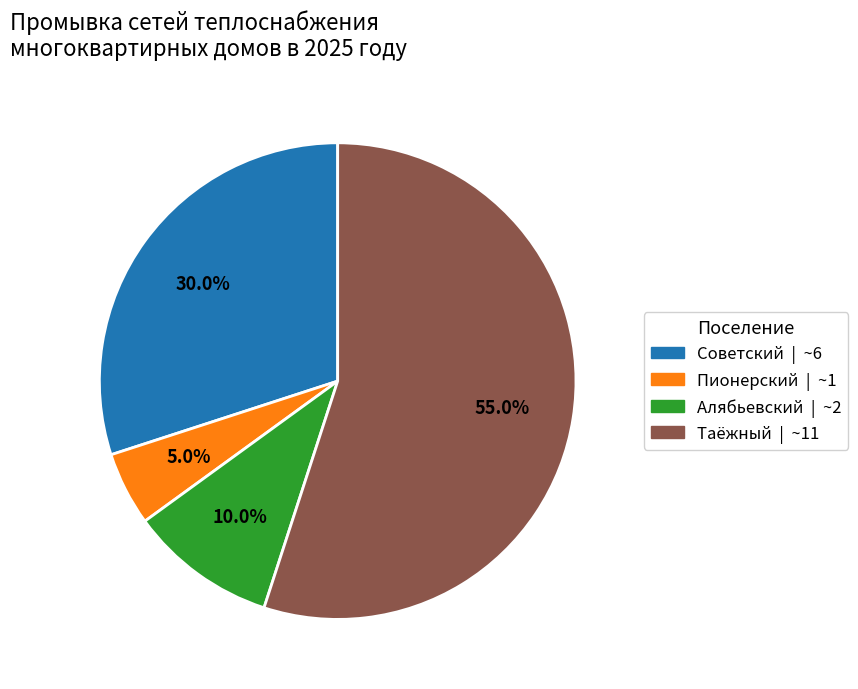

What percentage is the Советский slice, to the nearest percent?

30%